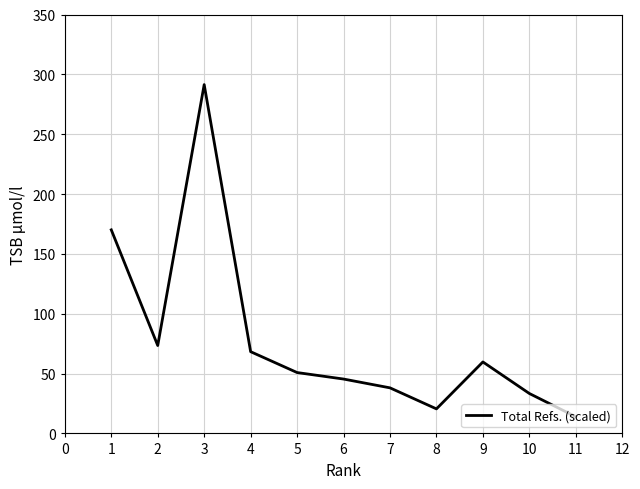

Reading left to right, transcribe all the data shown in this chart.

170.1	73.4	291.4	68.3	50.9	45.4	38.1	20.5	59.7	33.4	13.9